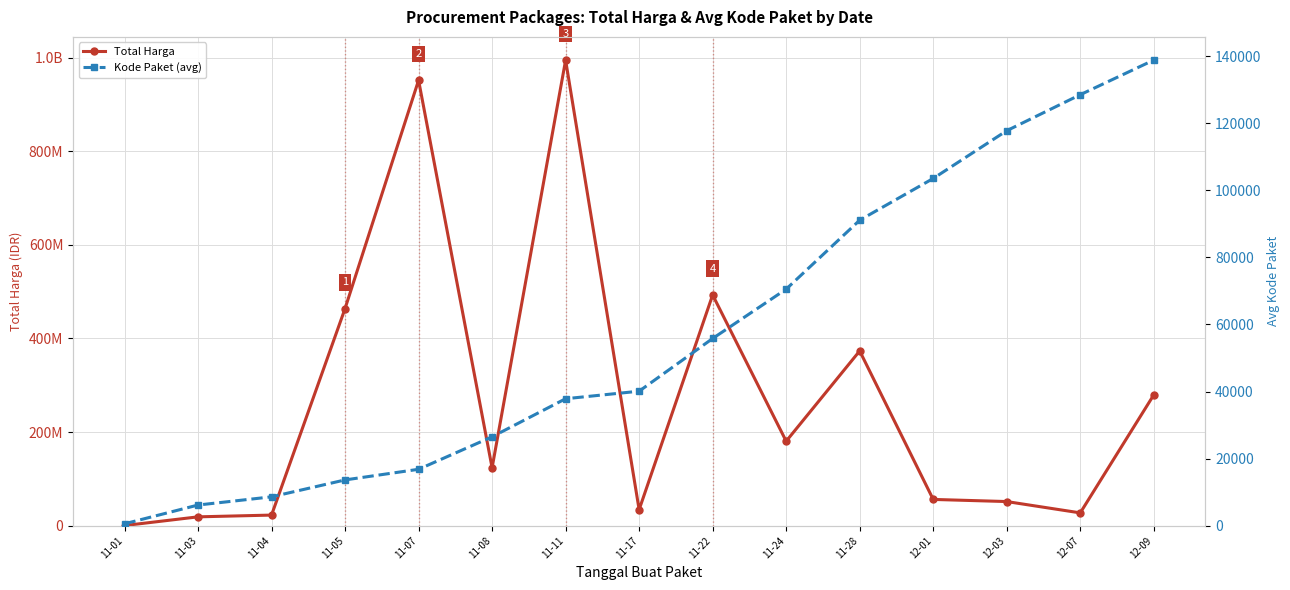

How many values in the Total Harga series are below 123767500?

7